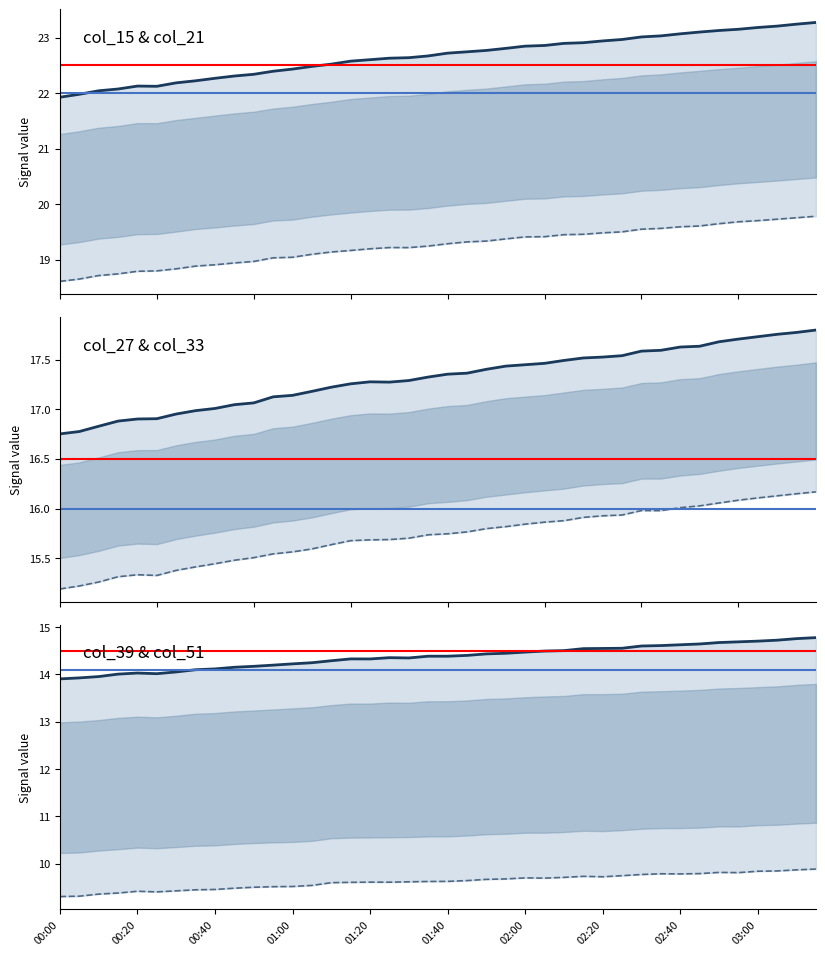

True or false: col_15 has more than 1 points higher than both neighbors.

False